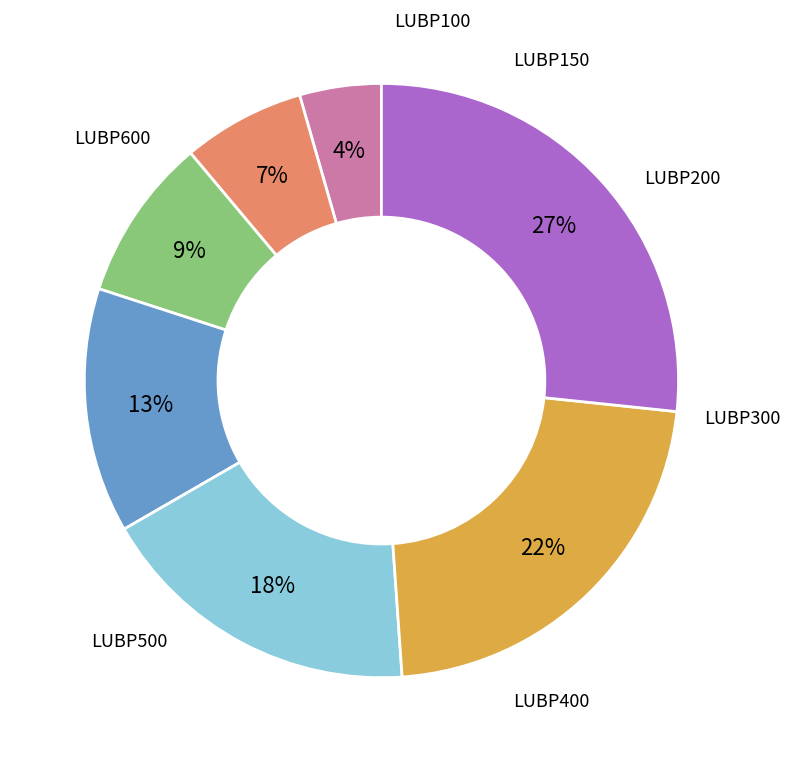

To the nearest percent, what is the average slice percentage?

14%